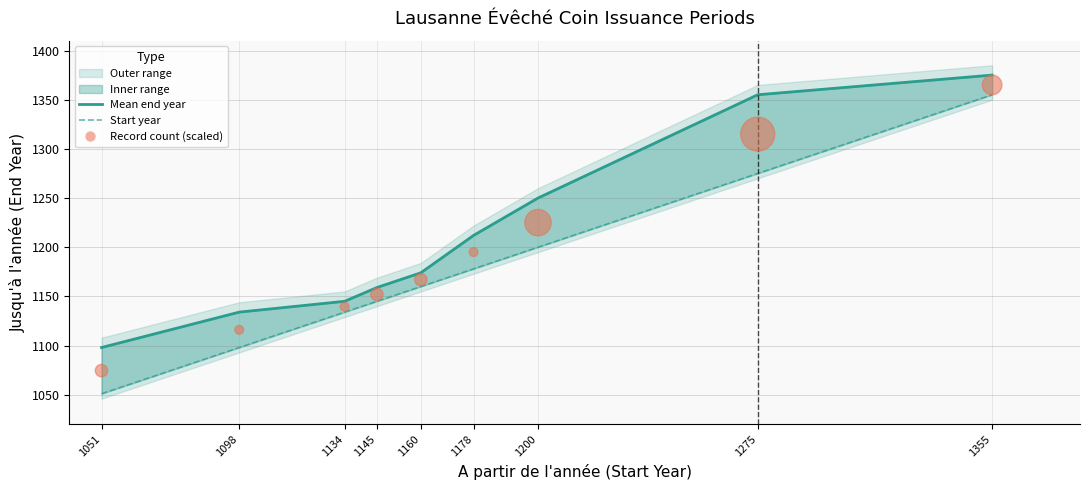

Which series contains the highest Y value?

Mean end year